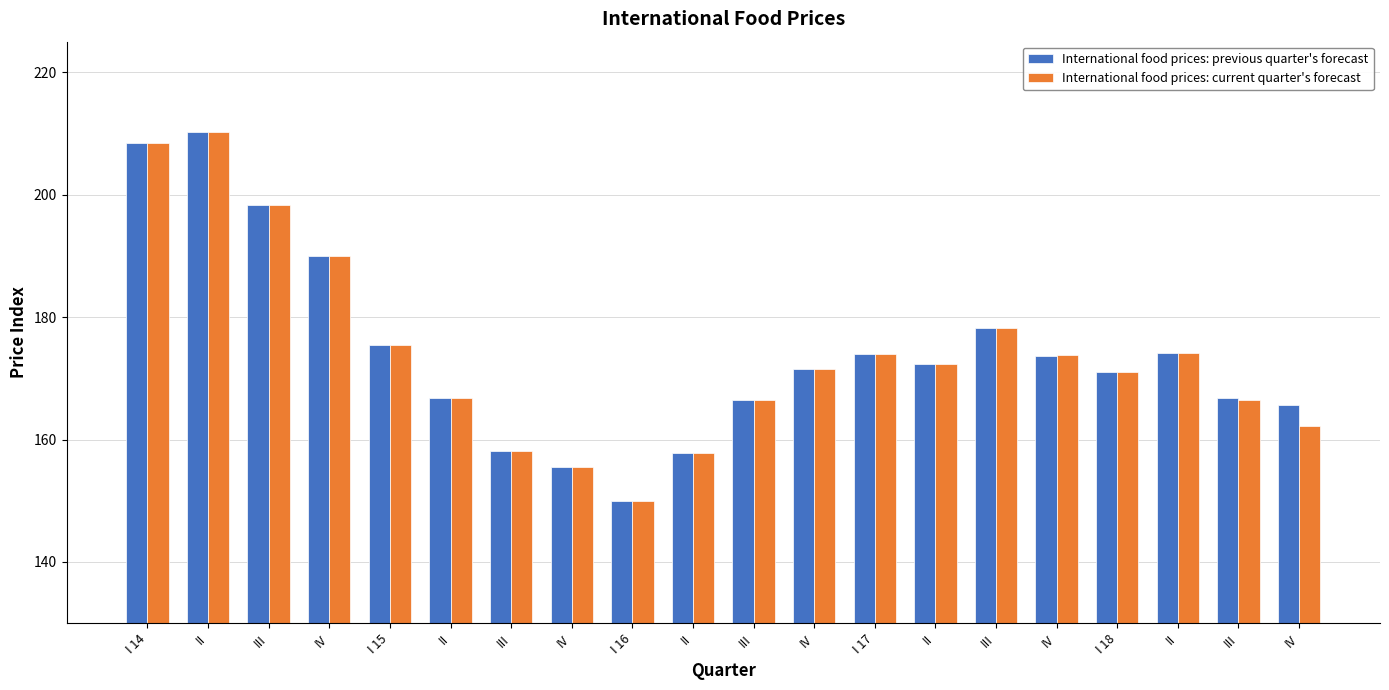

Rank the series by their maximum value, from highest to lowest.

International food prices: previous quarter's forecast, International food prices: current quarter's forecast